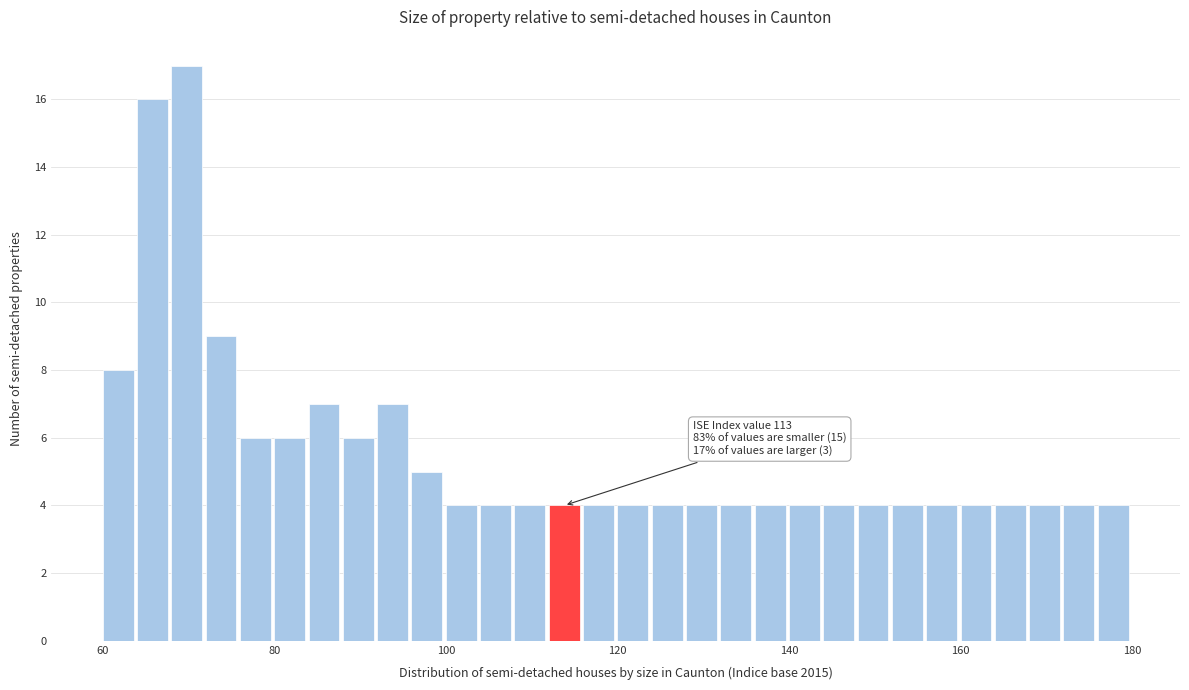

Read against the x-axis, roughly where is the centre of the tallest bar?

70